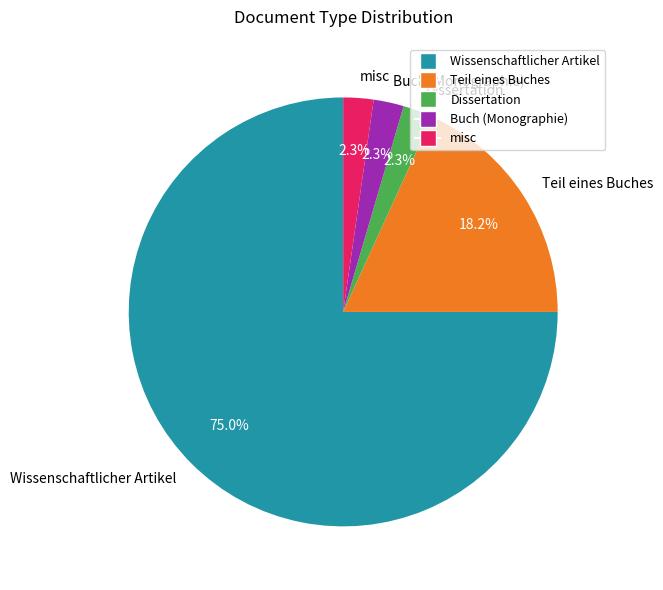

Do misc and Buch (Monographie) together represent more than half of the pie?

No